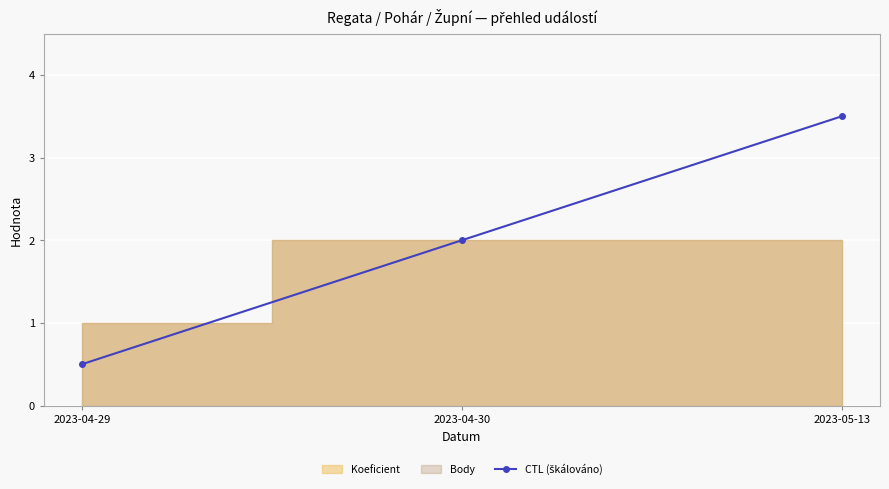

How many values are between 0 and 3?

2